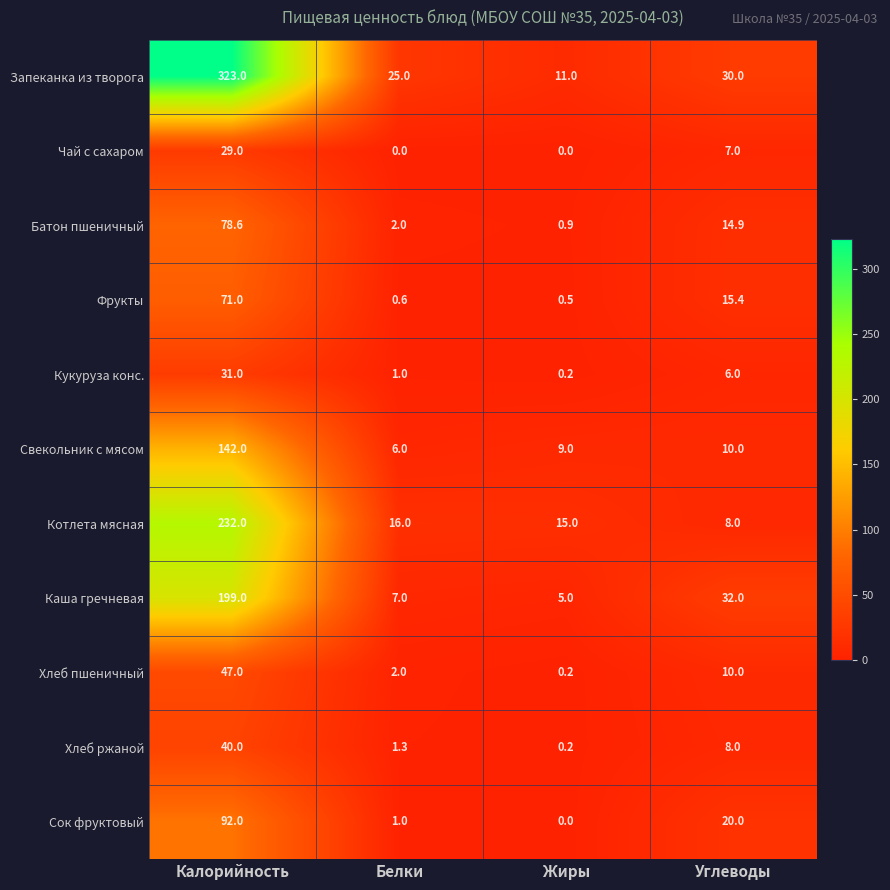

What is the spread (max minus min) of values at Жиры?

15.0